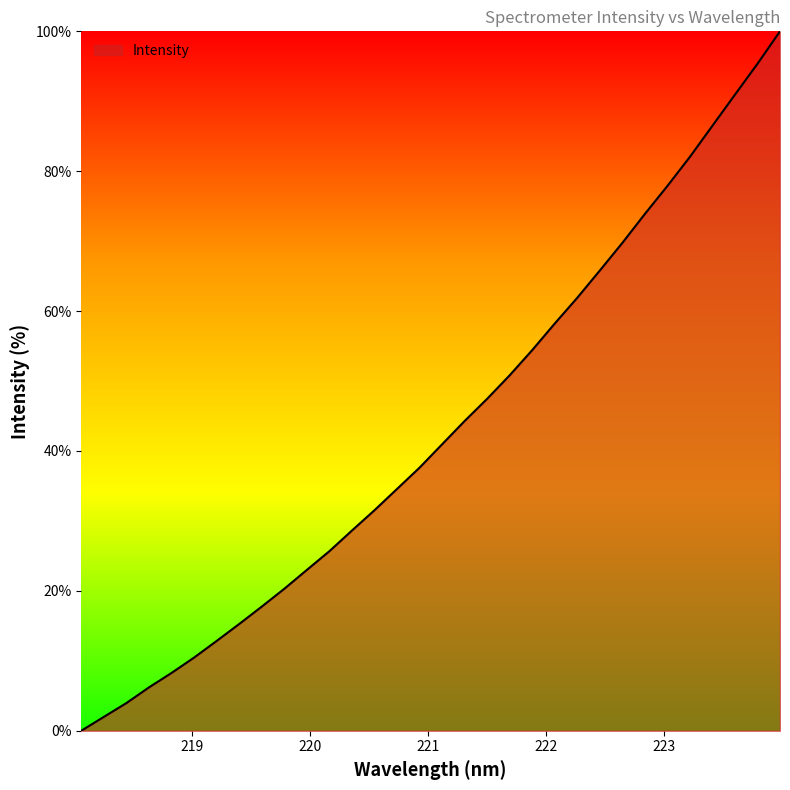

What is the difference between the maximum and minimum values?

100.0